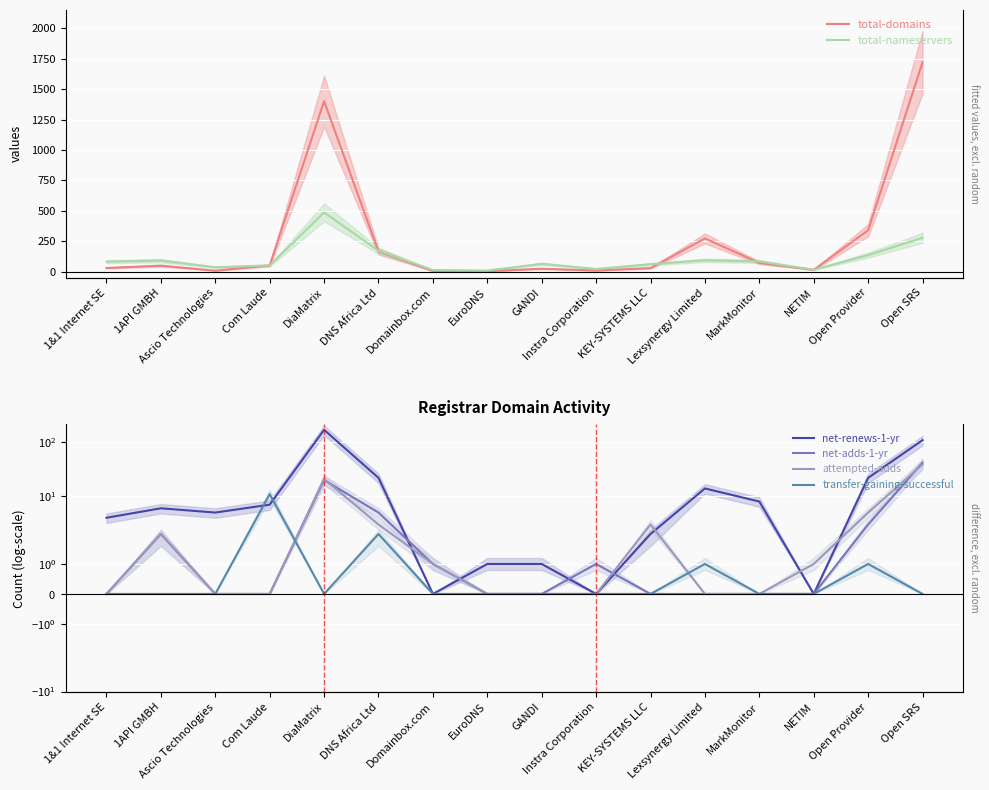

What position from the left is Lexsynergy Limited?

12